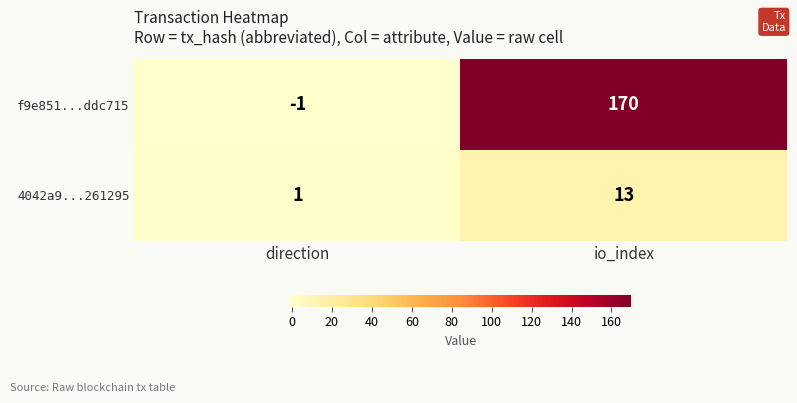

What is the difference between the maximum and minimum values in the 4042a9...261295 series?

12